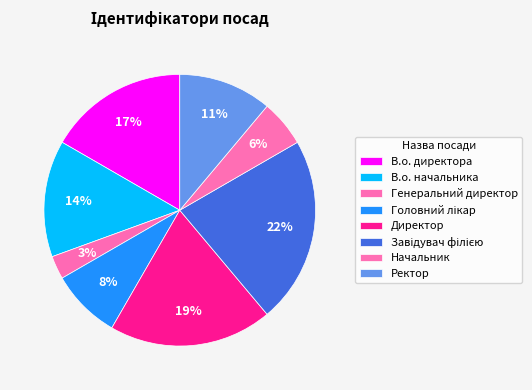

Does Генеральний директор account for over 50% of the chart?

No